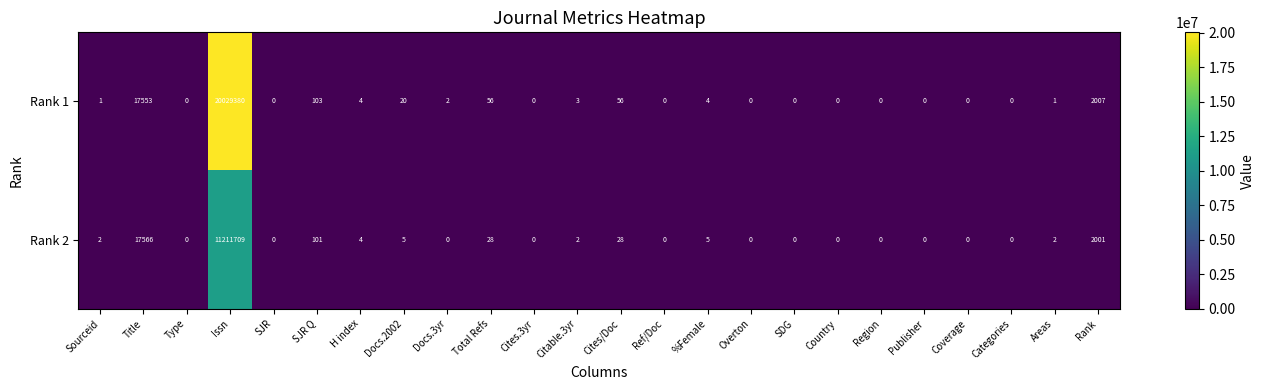

What is the difference between the second highest and minimum values in the Rank 1 series?

17553